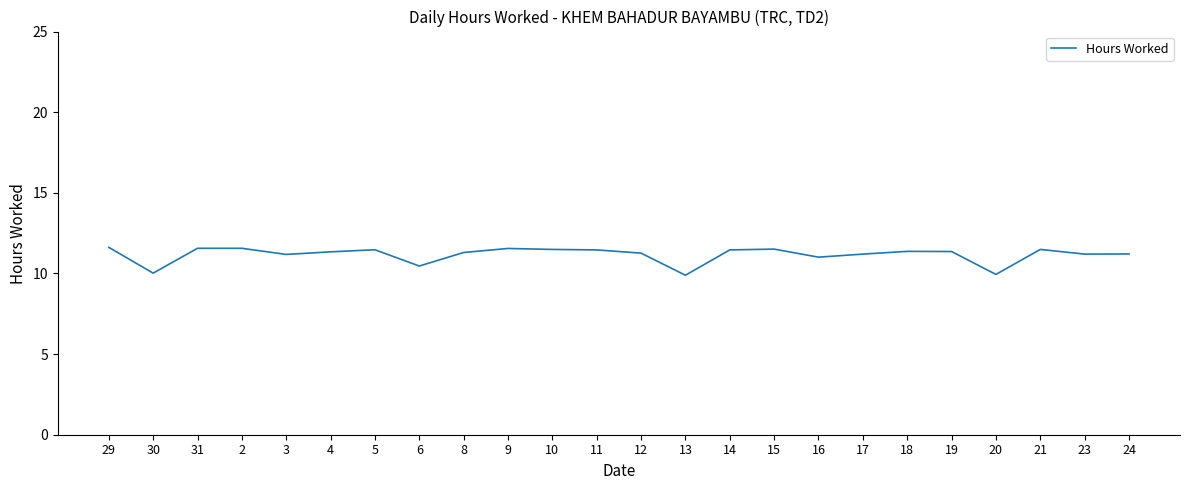

Is this an area chart (filled region under the line)?

No